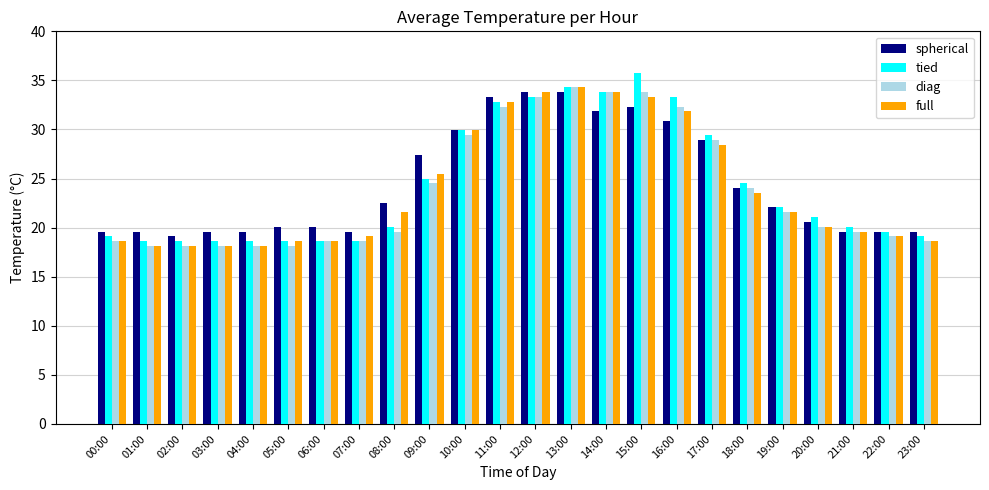

Reading left to right, list all the values displayed in this chart.

spherical: 00:00=19.6	01:00=19.6	02:00=19.1	03:00=19.6	04:00=19.6	05:00=20.1	06:00=20.1	07:00=19.6	08:00=22.5	09:00=27.4	10:00=29.9	11:00=33.3	12:00=33.8	13:00=33.8	14:00=31.9	15:00=32.3	16:00=30.9	17:00=28.9	18:00=24.0	19:00=22.1	20:00=20.6	21:00=19.6	22:00=19.6	23:00=19.6
tied: 00:00=19.1	01:00=18.6	02:00=18.6	03:00=18.6	04:00=18.6	05:00=18.6	06:00=18.6	07:00=18.6	08:00=20.1	09:00=25.0	10:00=29.9	11:00=32.8	12:00=33.3	13:00=34.3	14:00=33.8	15:00=35.8	16:00=33.3	17:00=29.4	18:00=24.5	19:00=22.1	20:00=21.1	21:00=20.1	22:00=19.6	23:00=19.1
diag: 00:00=18.6	01:00=18.1	02:00=18.1	03:00=18.1	04:00=18.1	05:00=18.1	06:00=18.6	07:00=18.6	08:00=19.6	09:00=24.5	10:00=29.4	11:00=32.3	12:00=33.3	13:00=34.3	14:00=33.8	15:00=33.8	16:00=32.3	17:00=28.9	18:00=24.0	19:00=21.6	20:00=20.1	21:00=19.6	22:00=19.1	23:00=18.6
full: 00:00=18.6	01:00=18.1	02:00=18.1	03:00=18.1	04:00=18.1	05:00=18.6	06:00=18.6	07:00=19.1	08:00=21.6	09:00=25.5	10:00=29.9	11:00=32.8	12:00=33.8	13:00=34.3	14:00=33.8	15:00=33.3	16:00=31.9	17:00=28.4	18:00=23.5	19:00=21.6	20:00=20.1	21:00=19.6	22:00=19.1	23:00=18.6